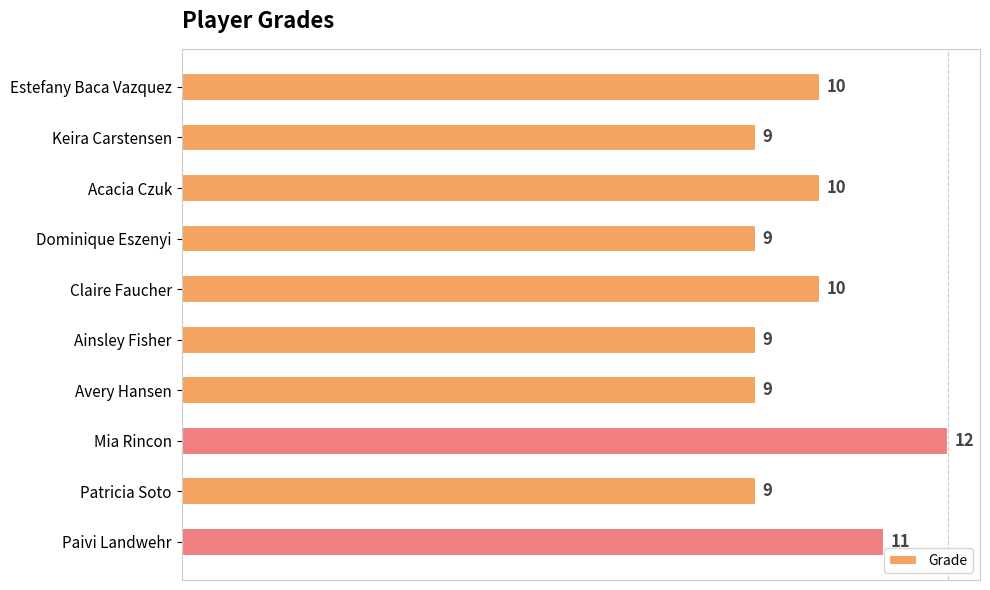

What is the label of the 7th bar from the top?

Avery Hansen